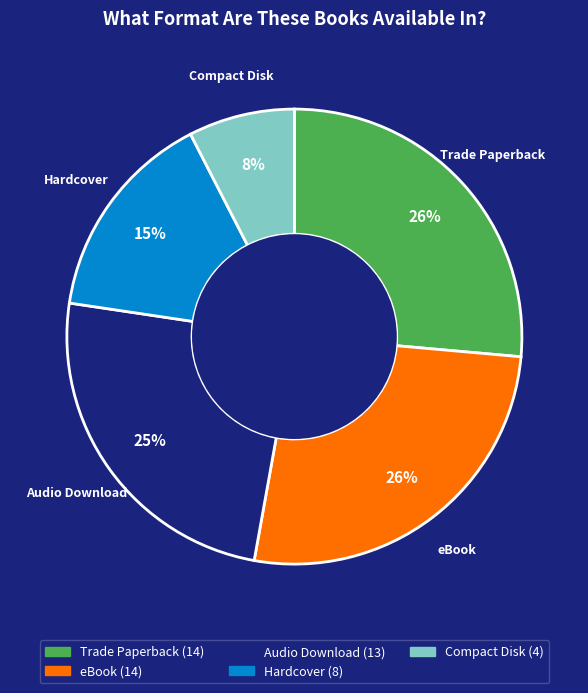

How many slices are in this pie chart?

5